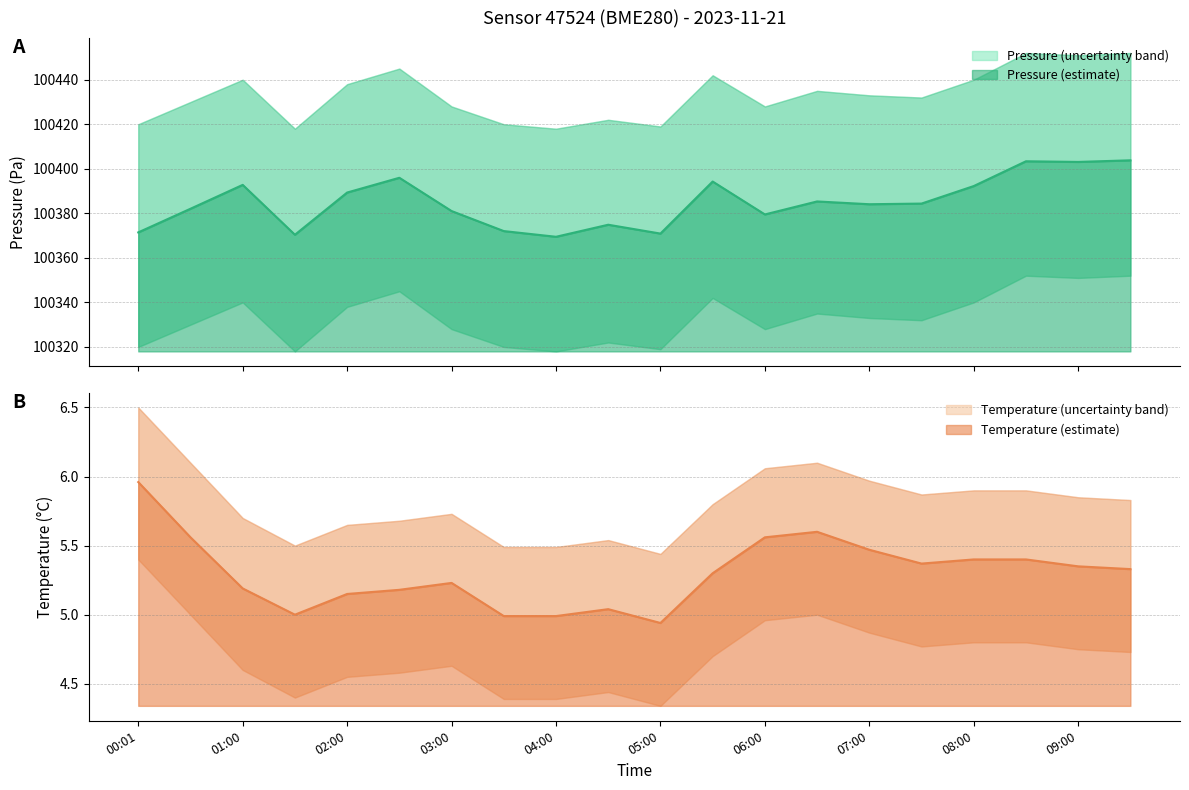

What is the maximum value shown in the chart?

100452.0